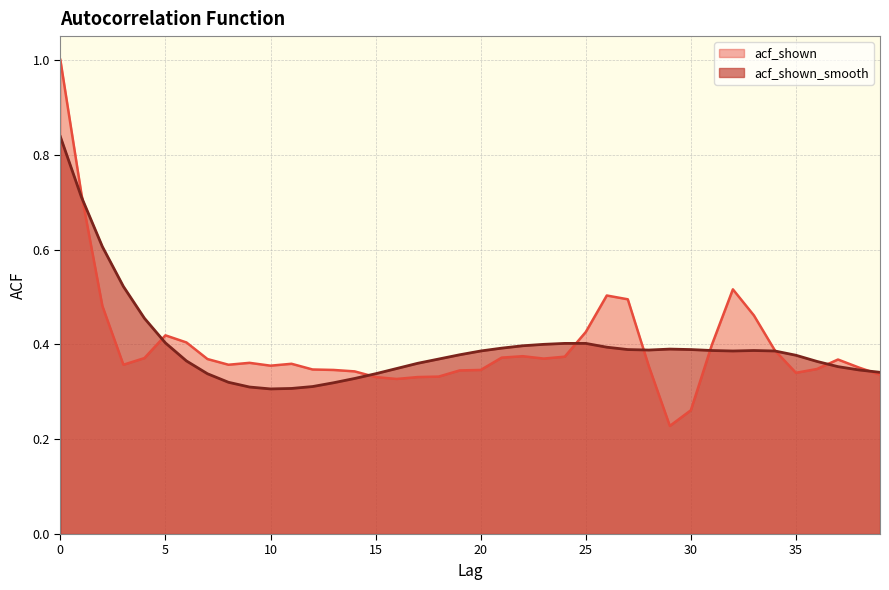

What is the value of the acf_shown point at the 1st from the left?

1.0